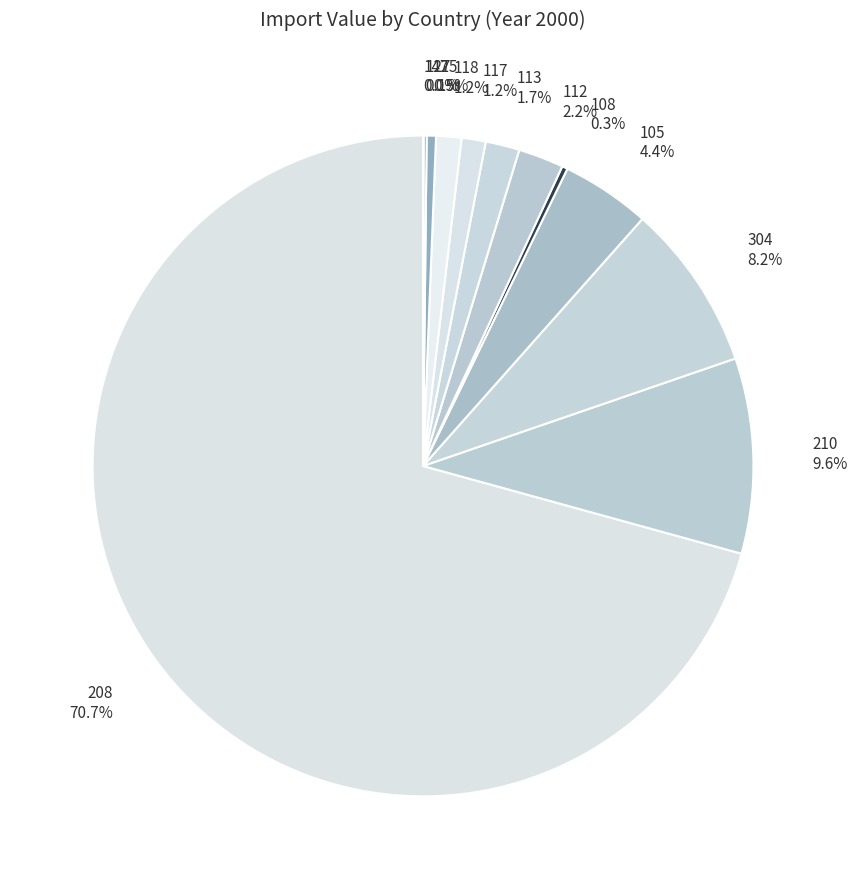

What is the largest slice in the pie chart?

208